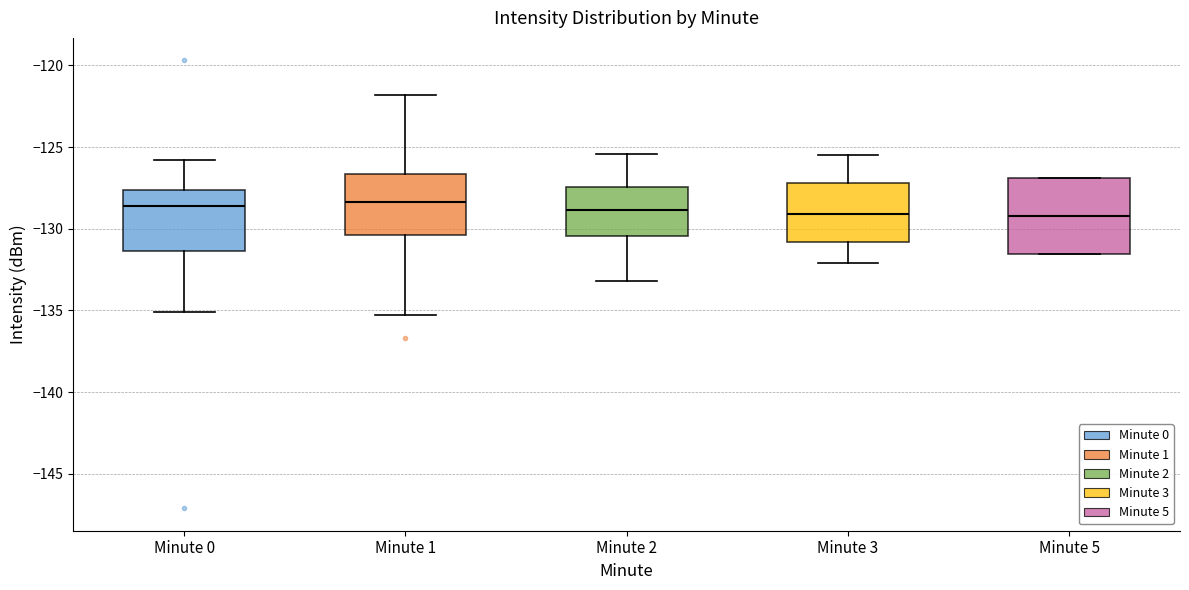

Where does the median line of the box for Minute 5 sit on the y-axis? The values are not printed on the chart, so give them approximately, as read against the axis.

-129.0